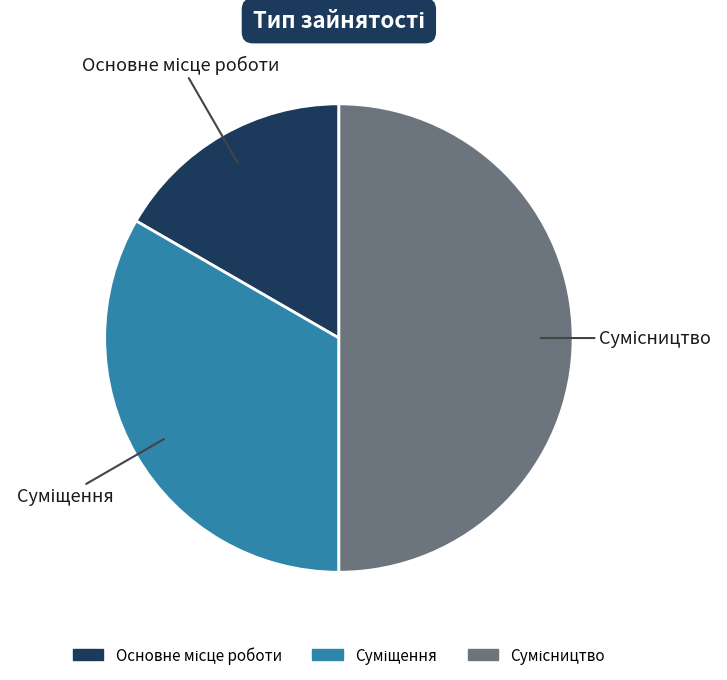

How many segments does this pie chart have?

3